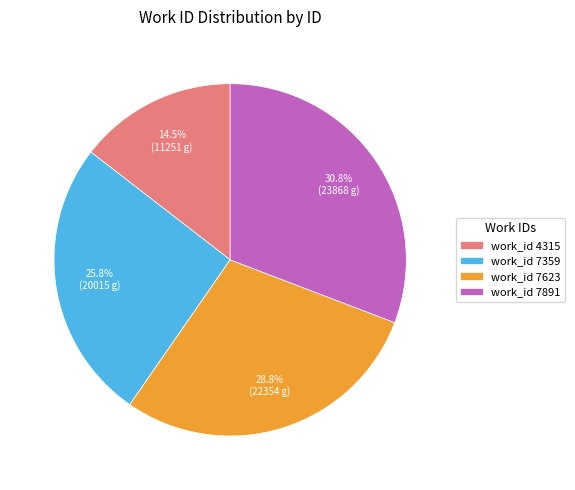

What is the smallest slice in the pie chart?

work_id 4315